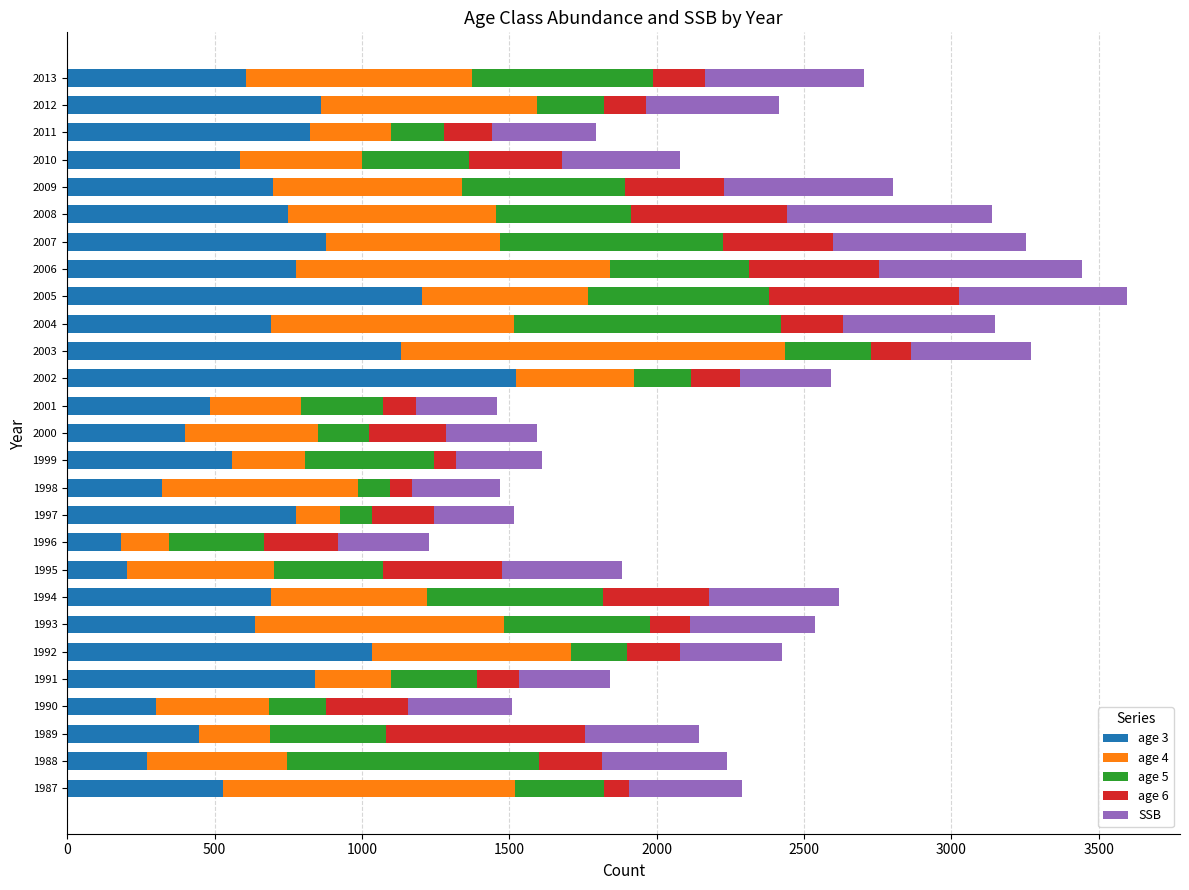

How many categories are shown in the chart?

27